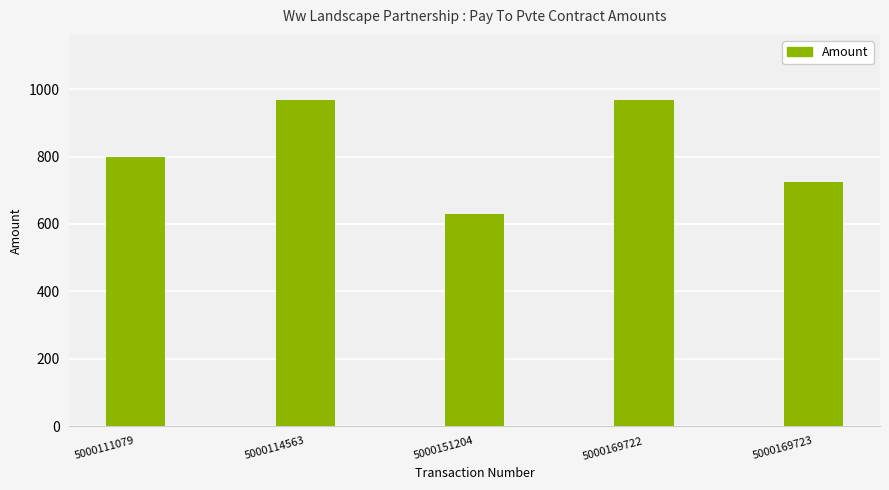

How many series are shown in this chart?

1